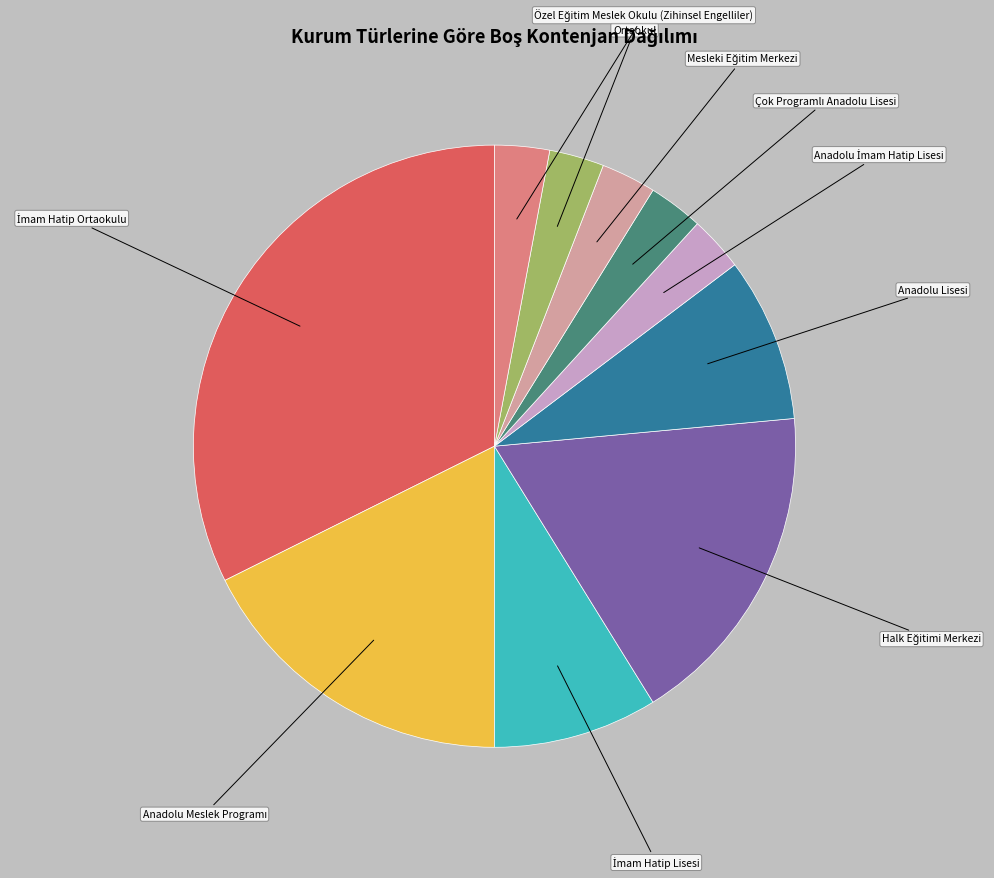

Is there any slice that represents more than half of the pie?

No